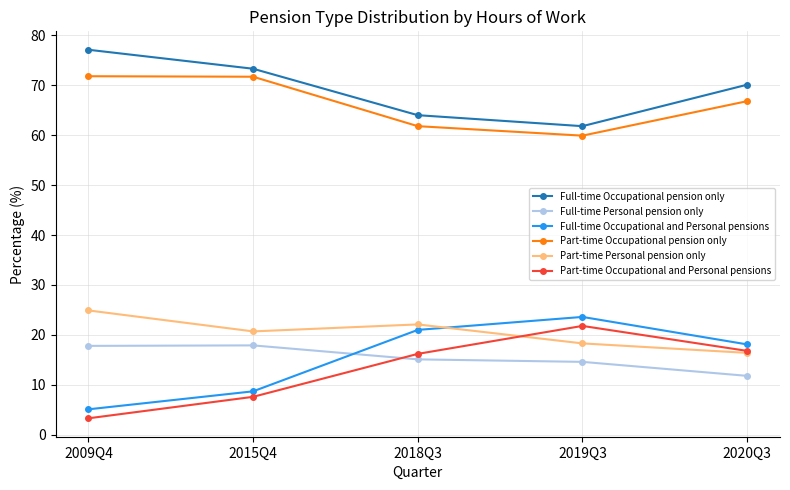

What position from the right is 2019Q3?

2